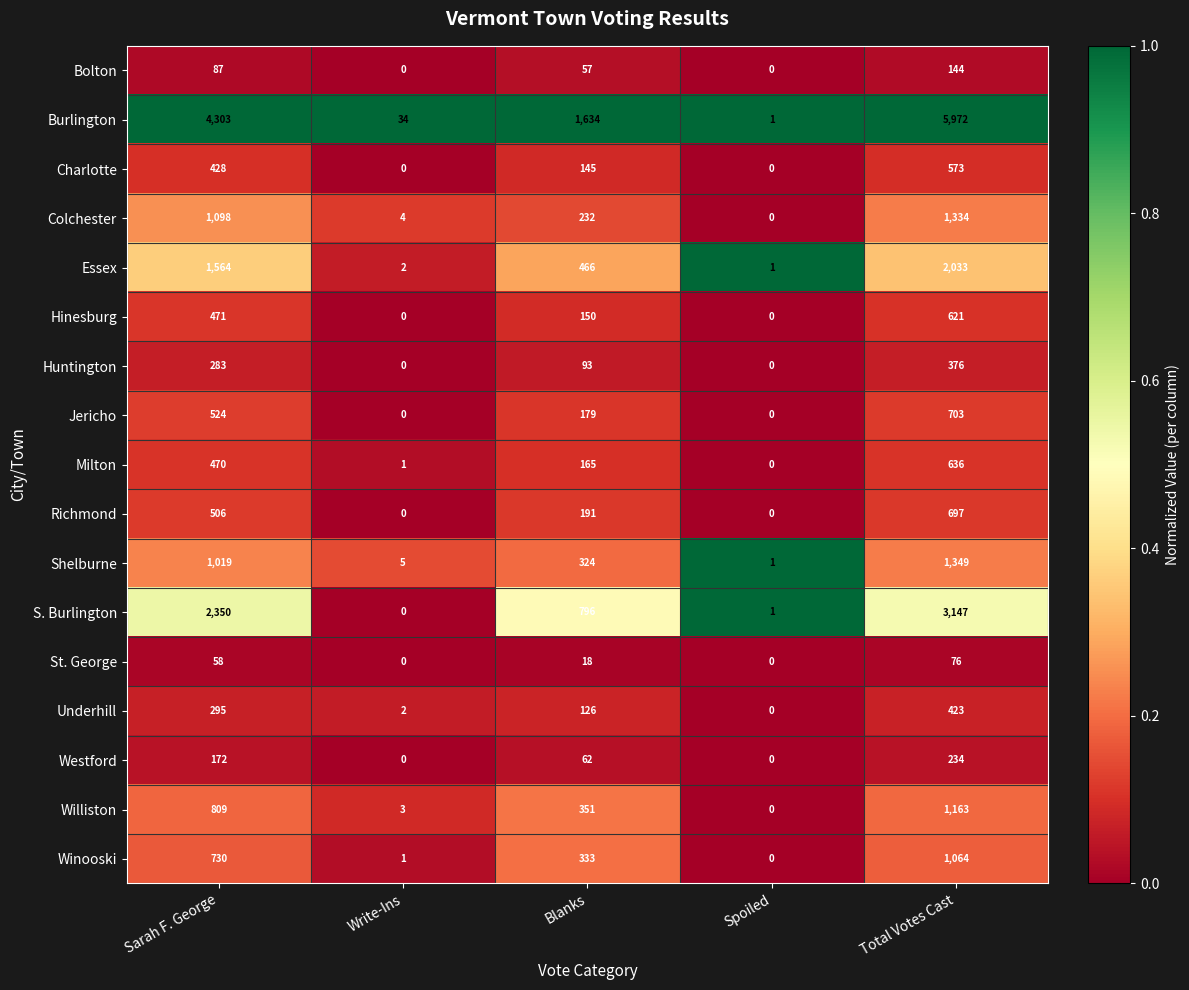

Between Sarah F. George and Blanks, which series saw the biggest shift?

Burlington